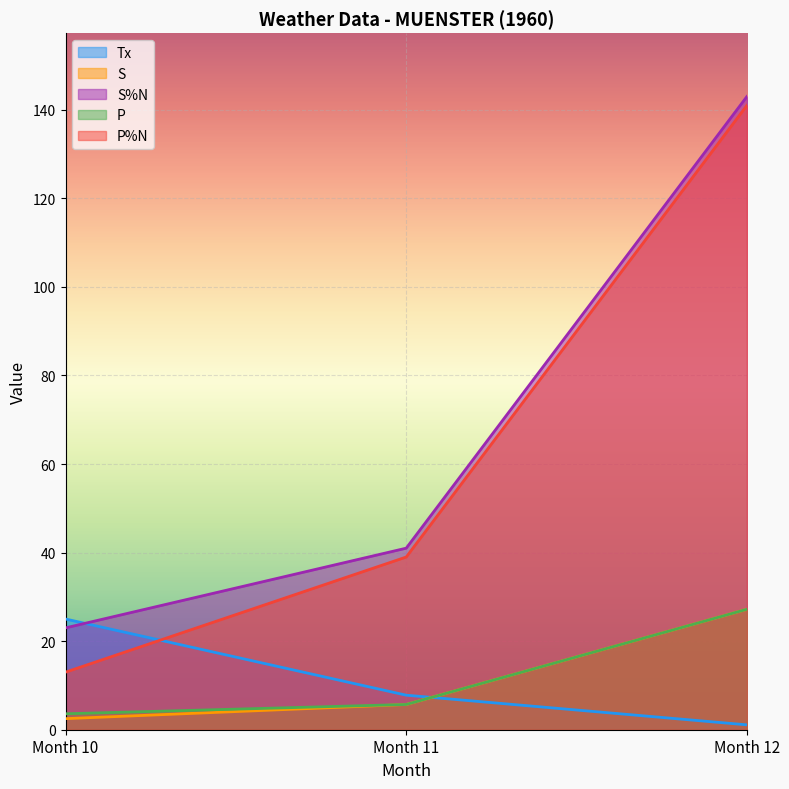

How many values in the S%N series exceed 41?

1